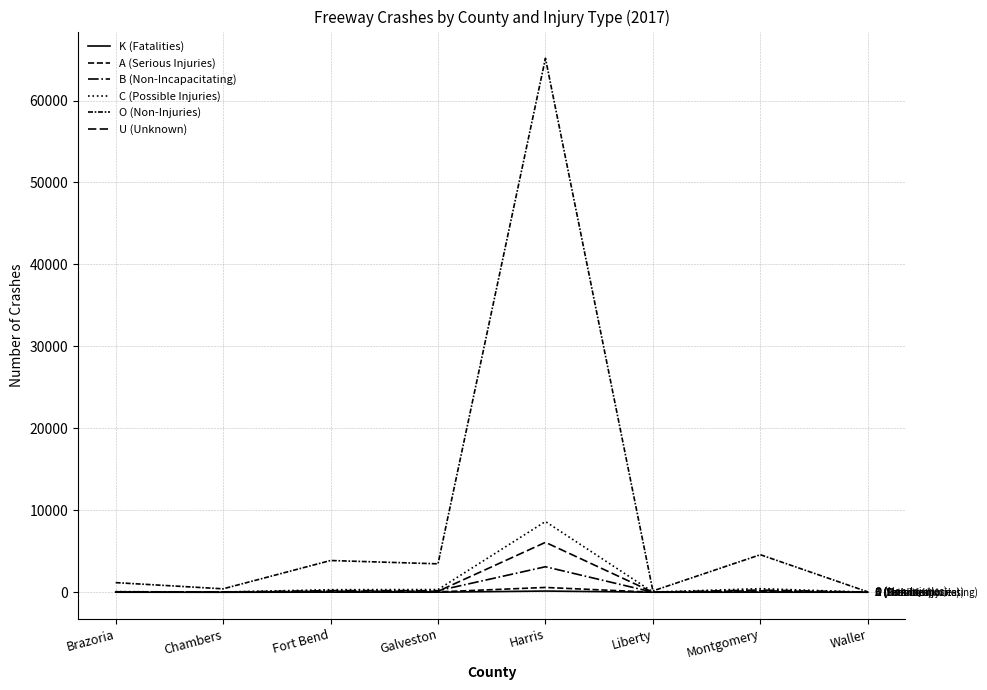

Is this an area chart (filled region under the line)?

No